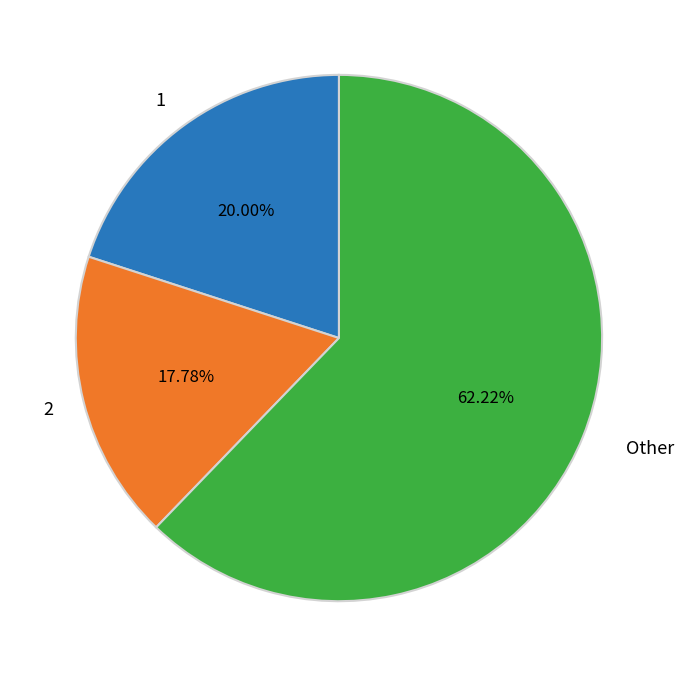

How many slices are in this pie chart?

3